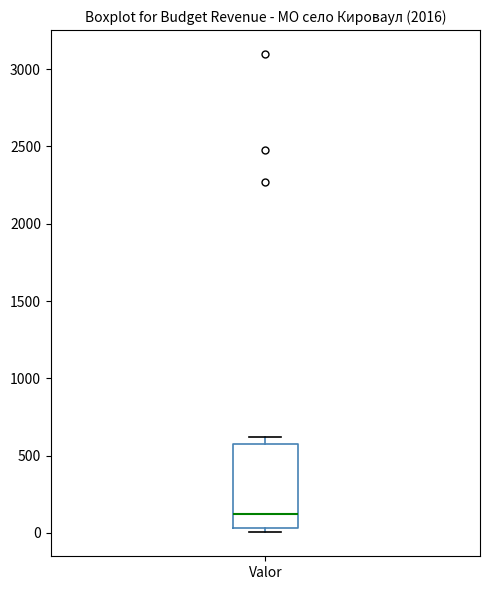

Where does the median line of the box for Valor sit on the y-axis? The values are not printed on the chart, so give them approximately, as read against the axis.

100